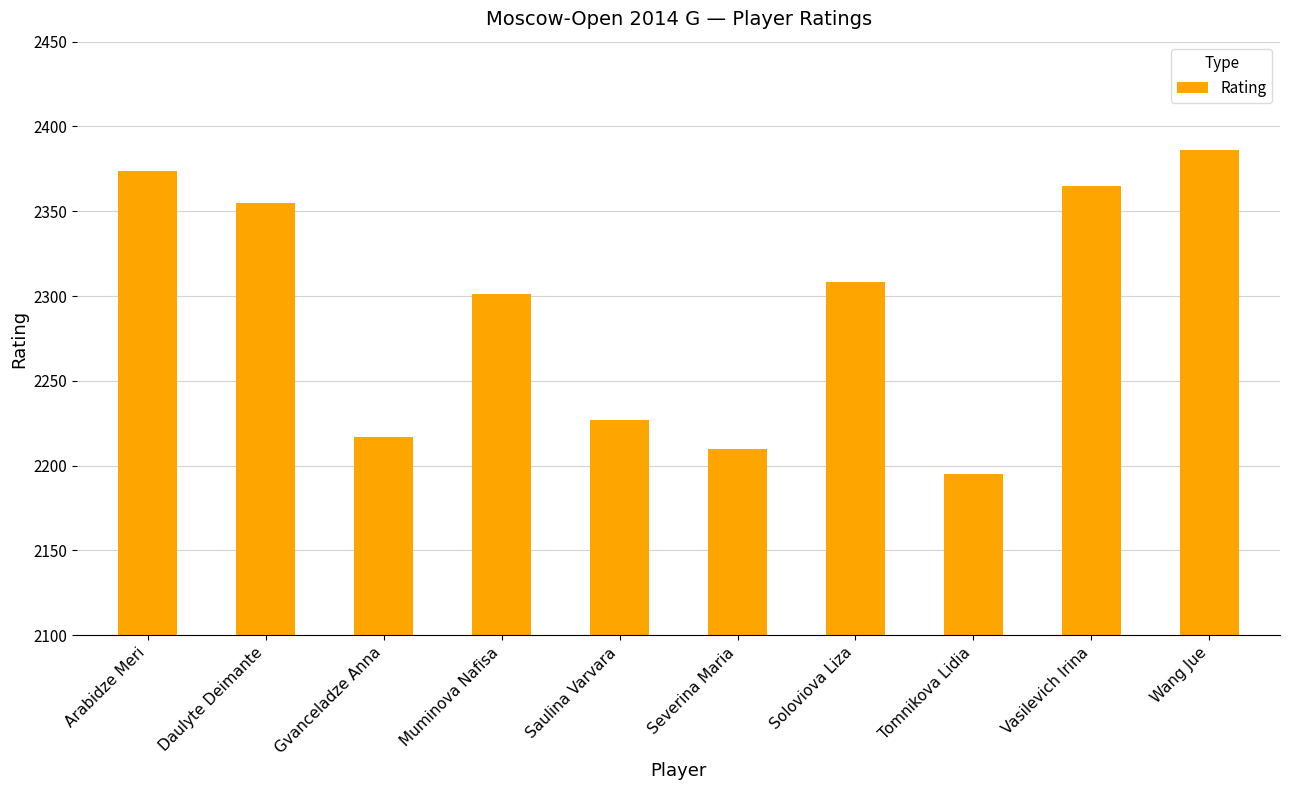

What is the average value?

2294